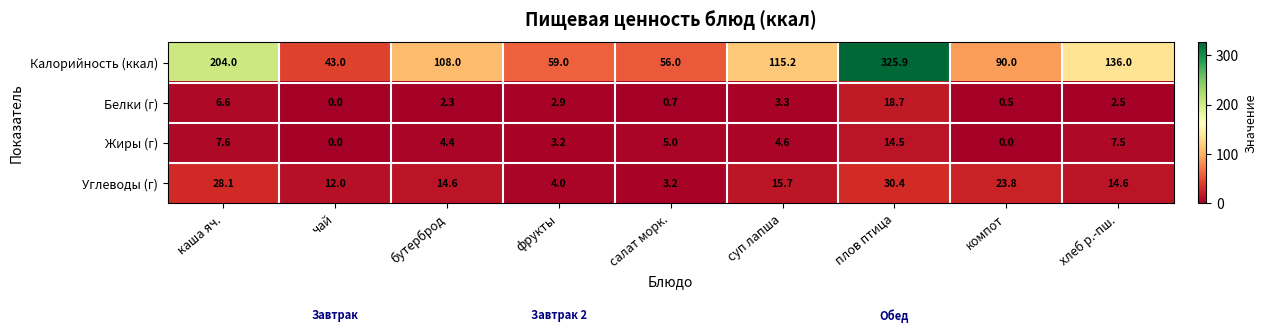

What is the difference between the highest and lowest values at компот?

90.0